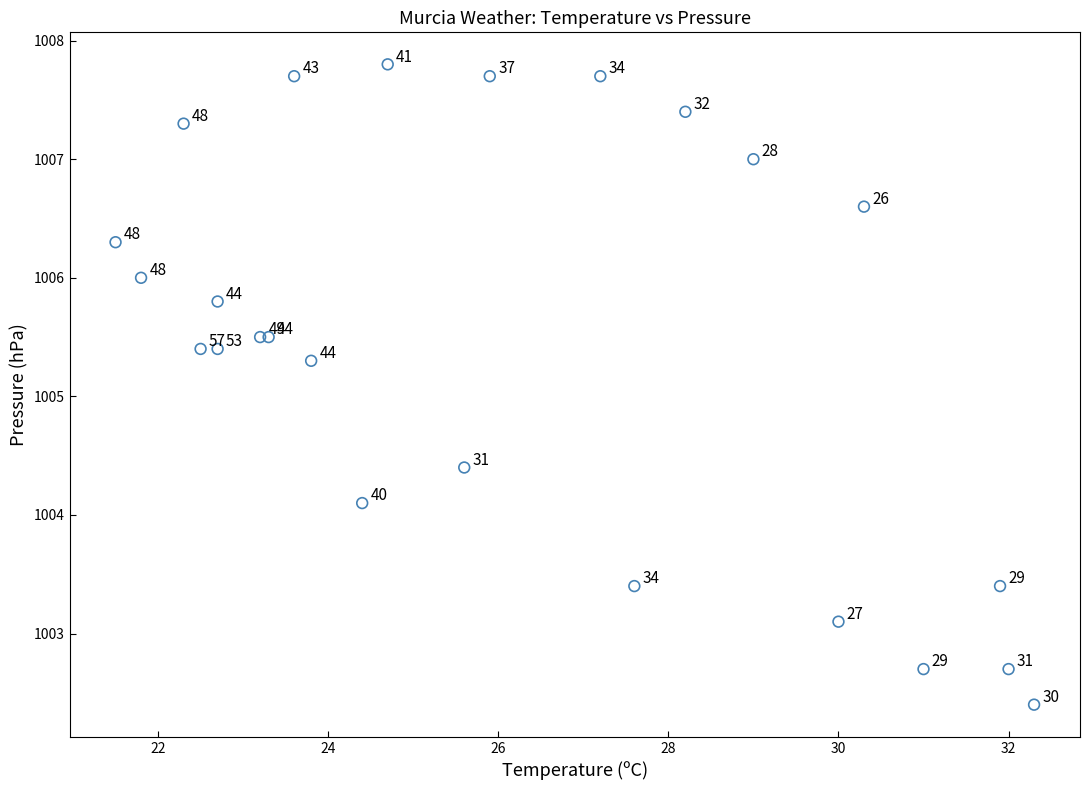

What Y value in the scatter plot is closest to 1005?

1005.3